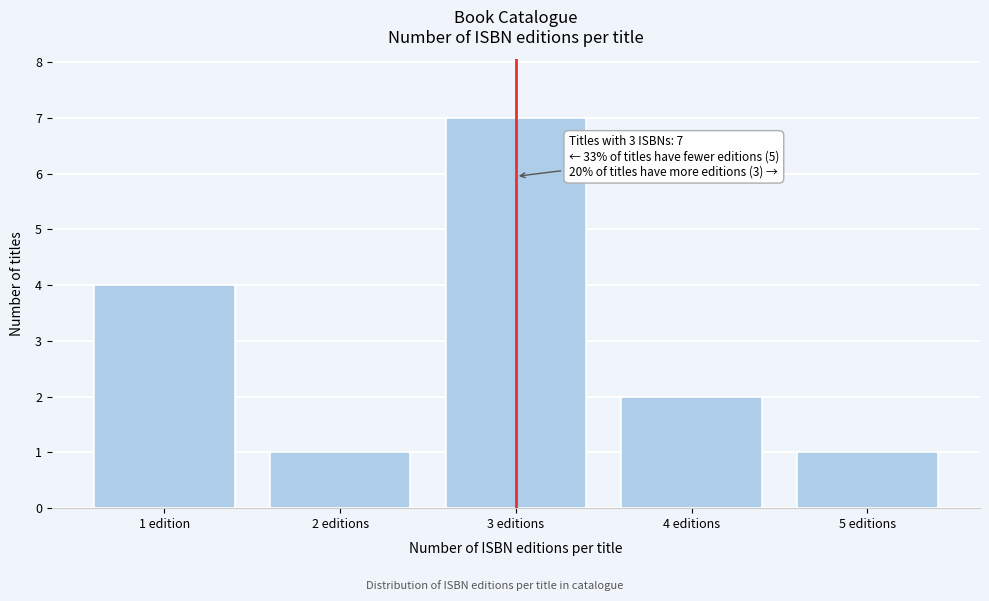

Reading right to left, extract all data points from this chart.

1	2	7	1	4